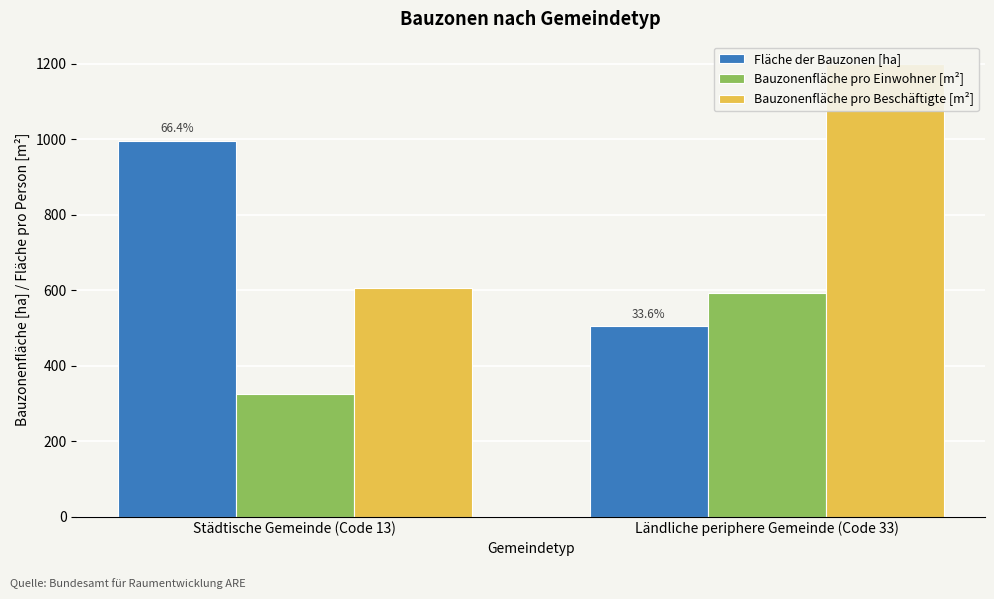

Is it true that Bauzonenfläche pro Einwohner [m²] equals 435.8 at Städtische Gemeinde (Code 13)?

False